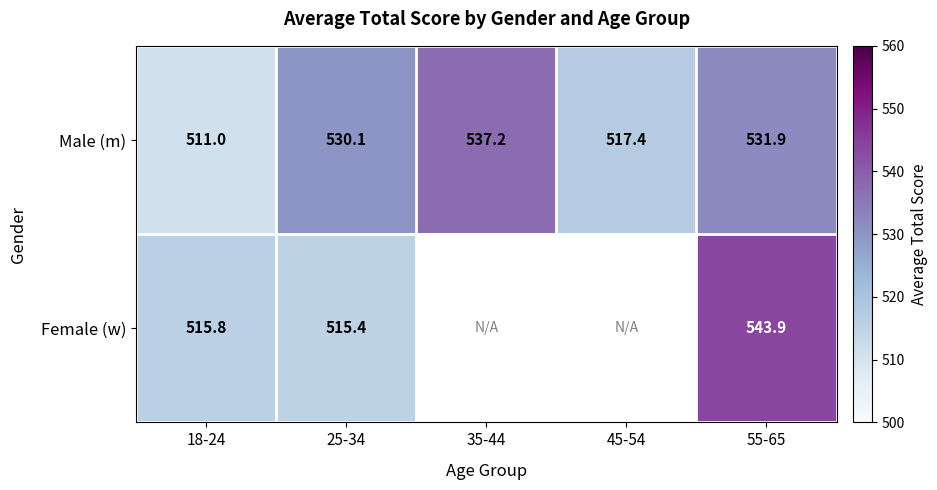

True or false: Female (w) has a value of 515.8 at 18-24.

True